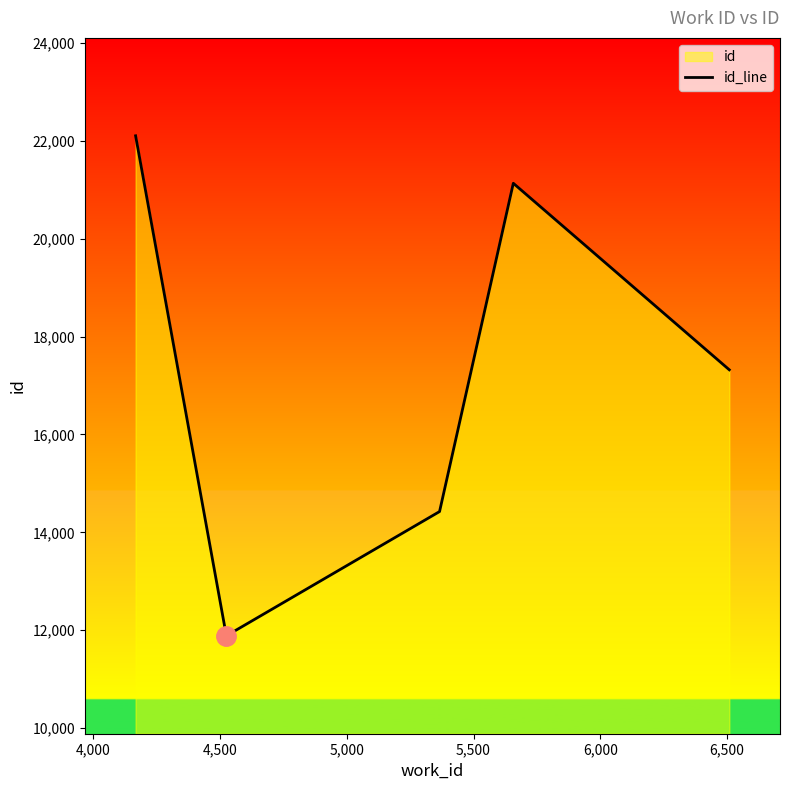

What is the difference between the maximum and second lowest values?

7676